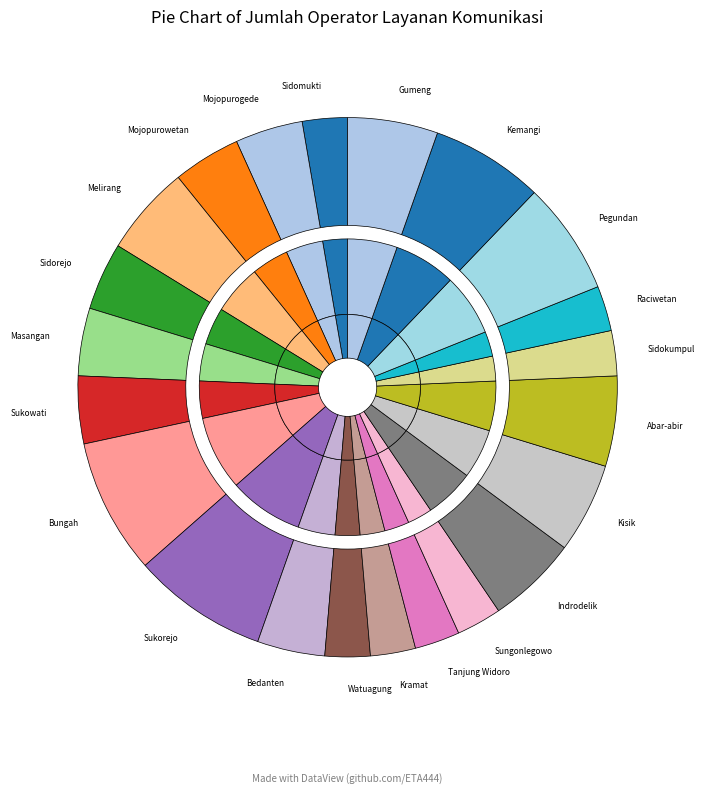

The Melirang slice represents 17% of the pie. True or false?

False